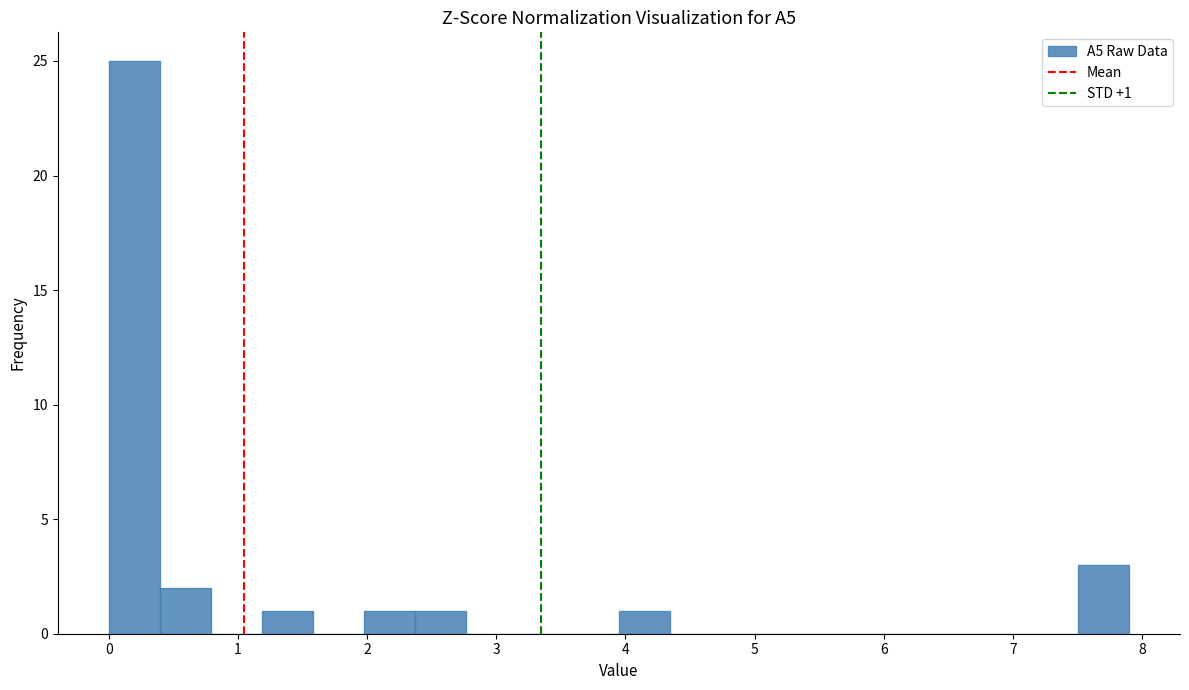

Around what value on the x-axis is the tallest bar? Give the approximate position of its centre, as read against the axis.

0.2